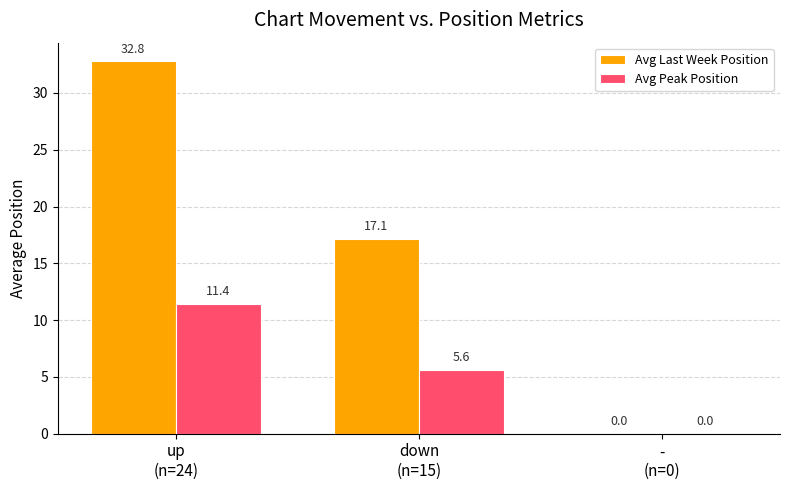

What is the highest value of the Avg Peak Position series?

11.4